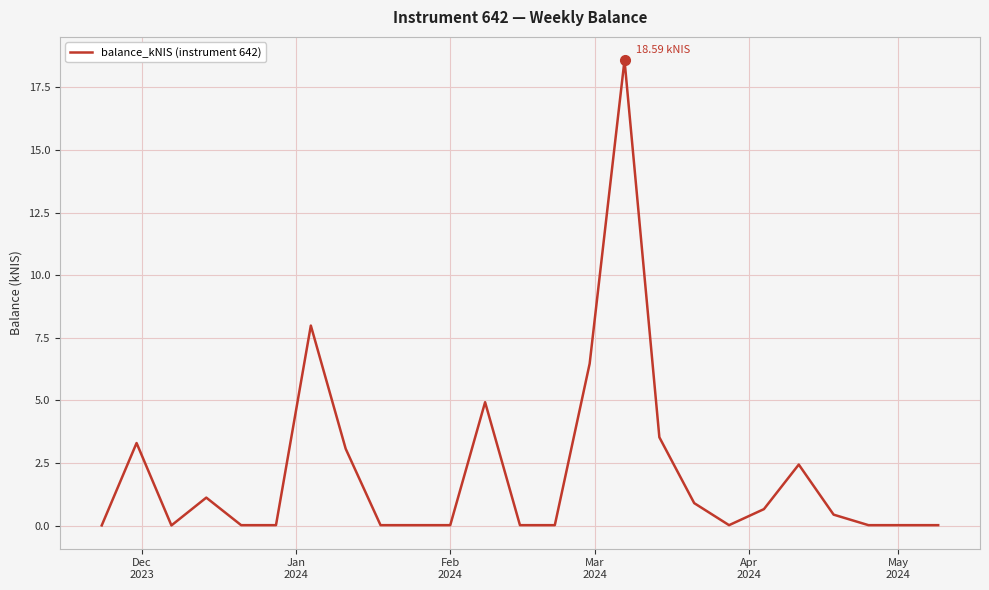

What is the difference between the maximum and minimum values?

18.6